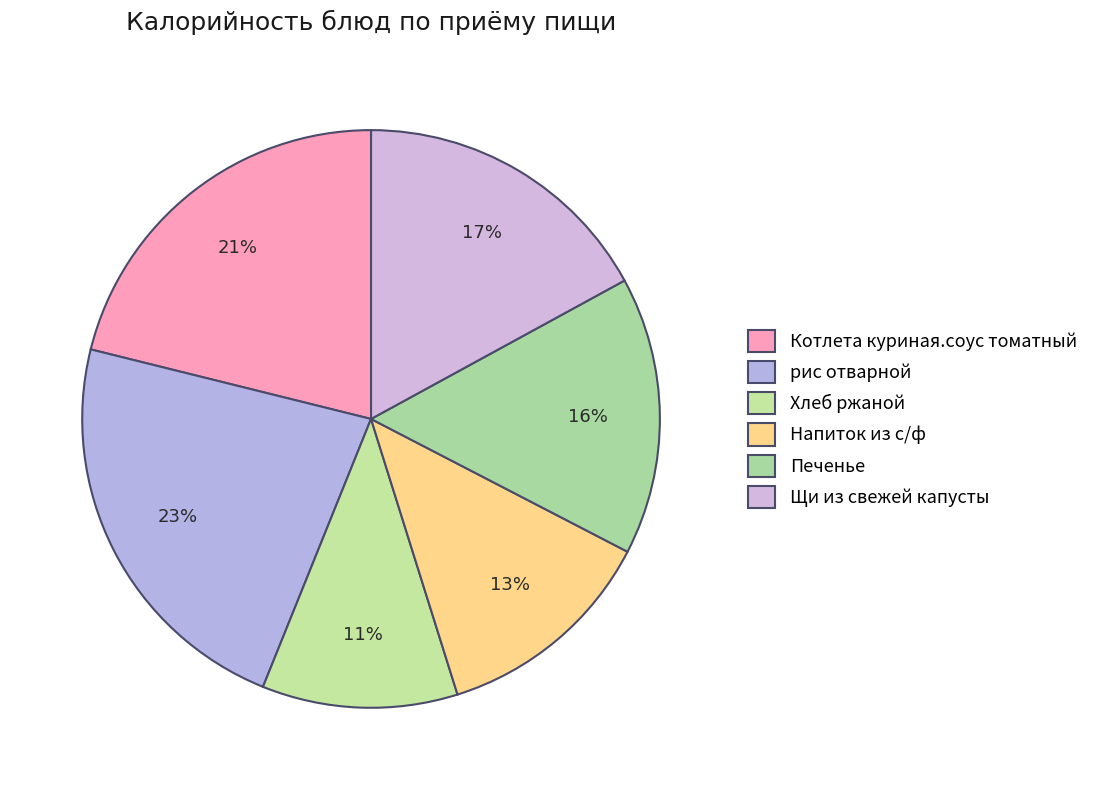

Rank the categories by value from lowest to highest.

Хлеб ржаной, Напиток из с/ф, Печенье, Щи из свежей капусты, Котлета куриная.соус томатный, рис отварной